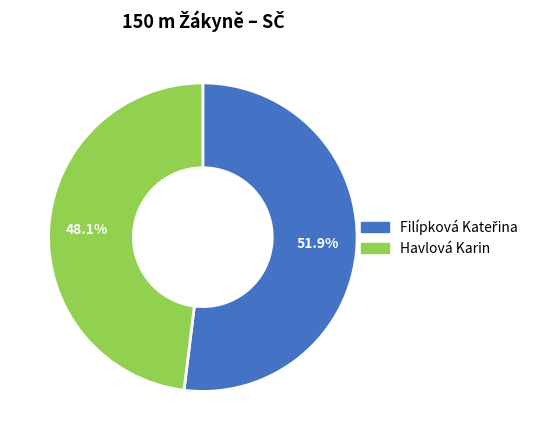

Does any single category account for the majority?

Yes